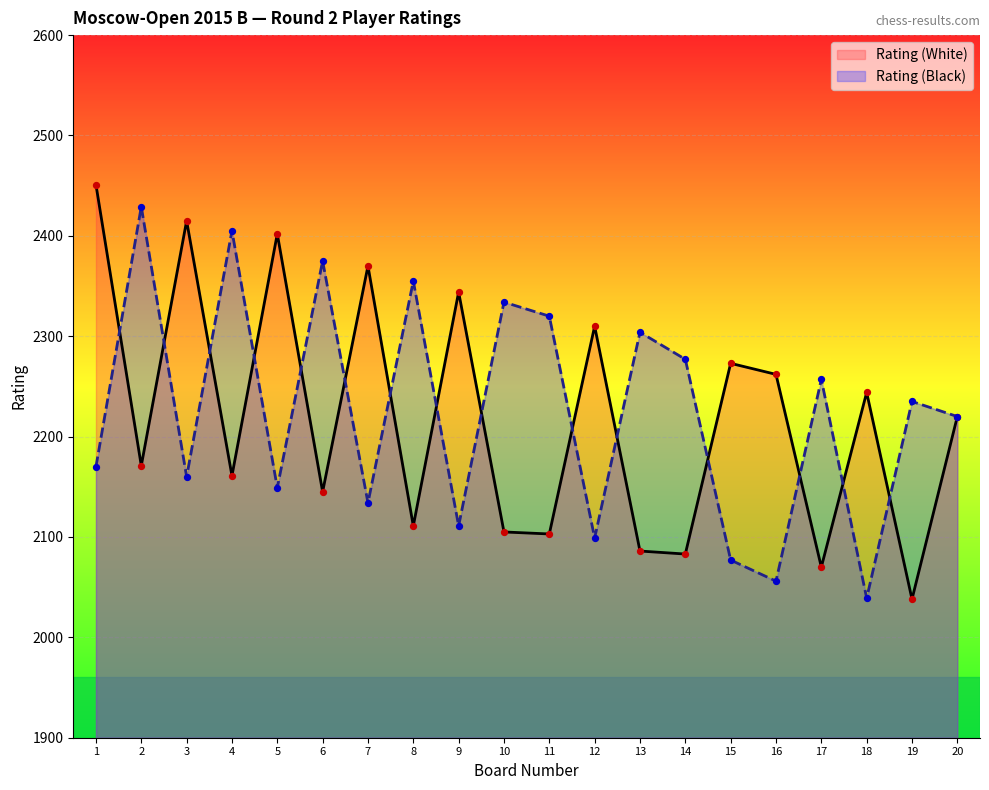

Which series reaches the minimum Y coordinate?

Rating (White)